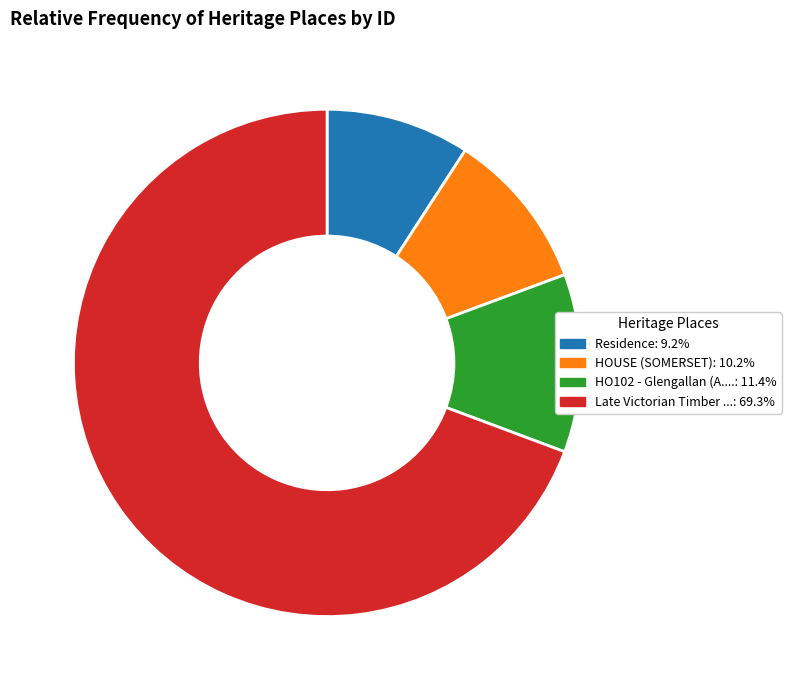

Is there a majority slice in this chart?

Yes